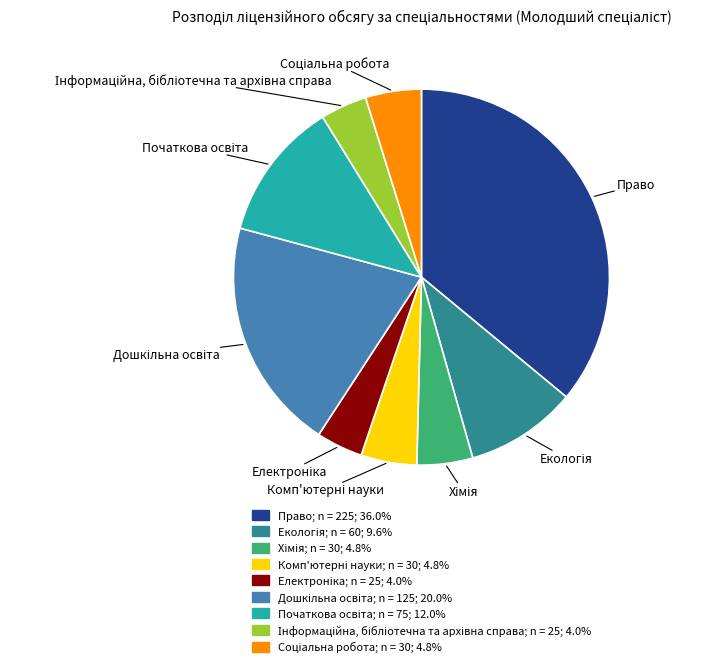

Does any single category account for the majority?

No